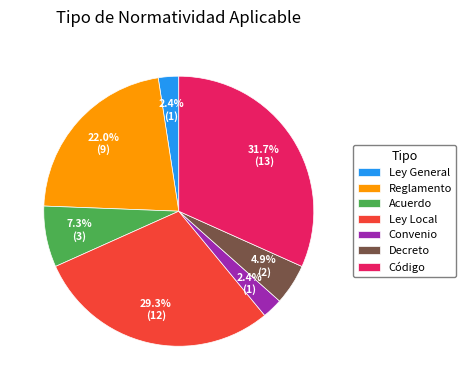

What is the largest slice in the pie chart?

Código